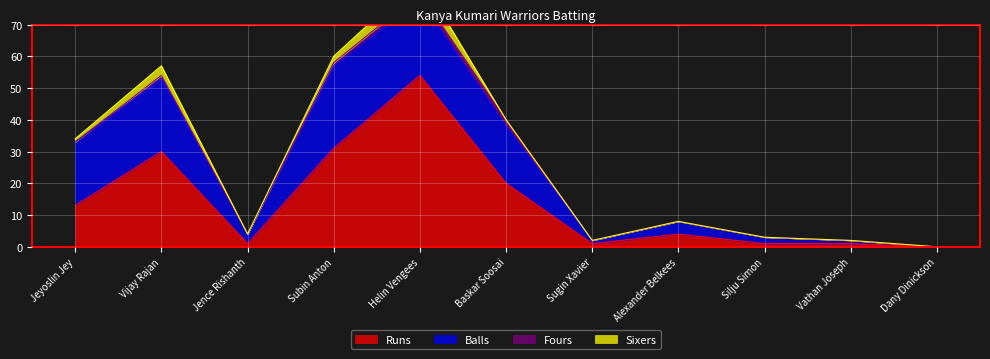

Is the value of Balls at Jeyoslin Jey greater than the value of Sixers at Helin Vengees?

Yes